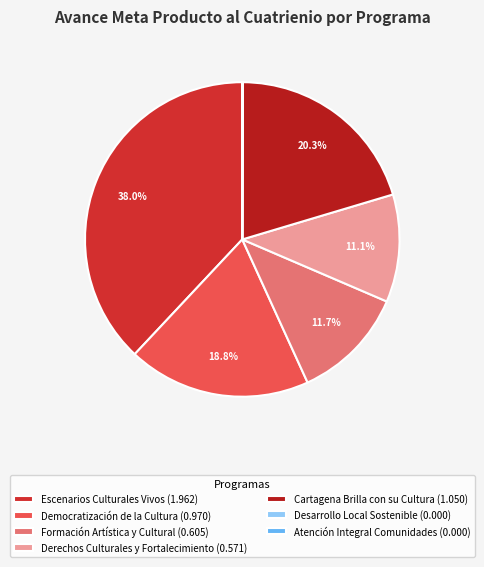

Rank the categories by value from highest to lowest.

ESCENARIOS CULTURALES VIVOS, CARTAGENA BRILLA CON SU CULTURA, DEMOCRATIZACIÓN DE LA CULTURA, FORMACIÓN ARTÍSTICA Y CULTURAL, DERECHOS CULTURALES Y FORTALECIMIENTO, DESARROLLO LOCAL SOSTENIBLE, ATENCIÓN INTEGRAL COMUNIDADES